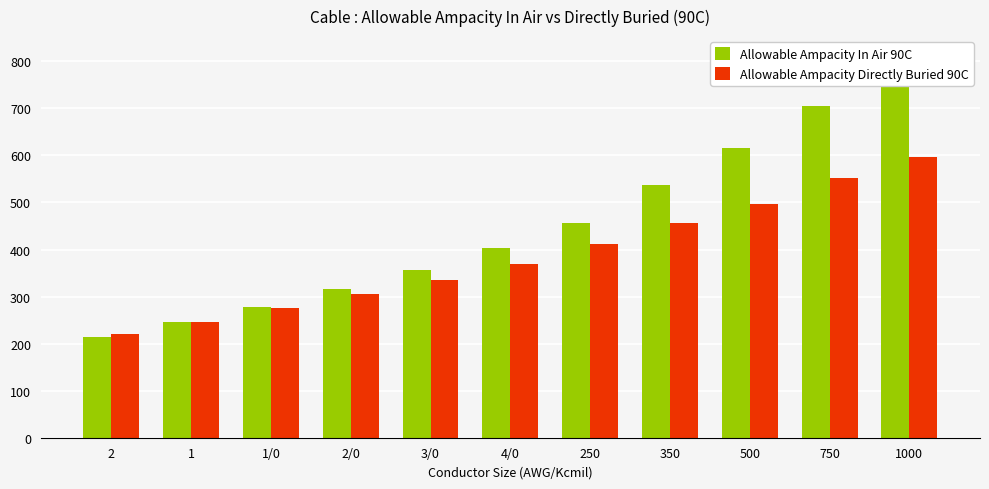

How many bars are there in each group?

2